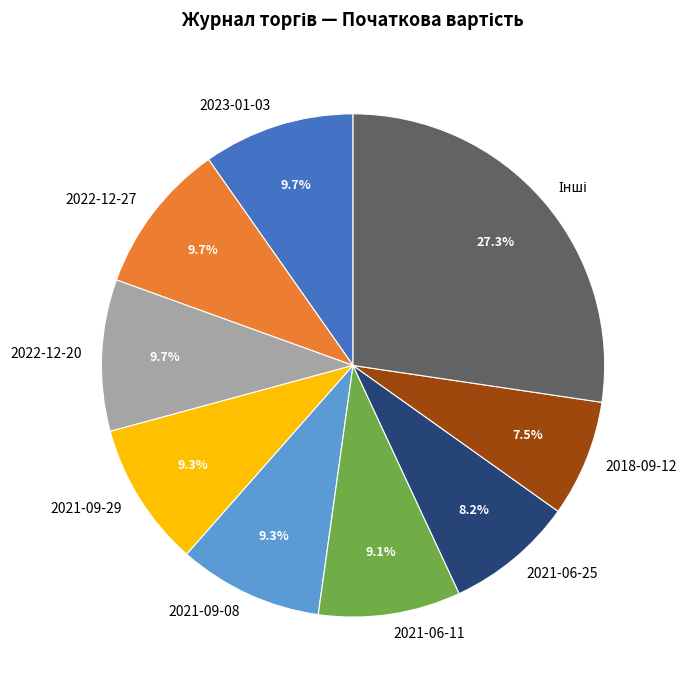

How many segments does this pie chart have?

9